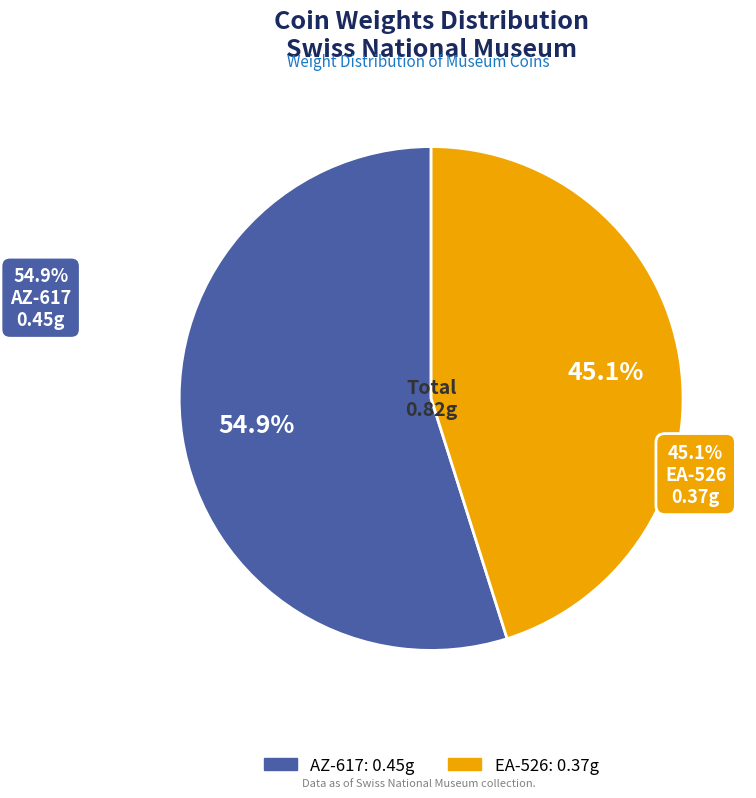

Which slice is the smallest?

EA-526